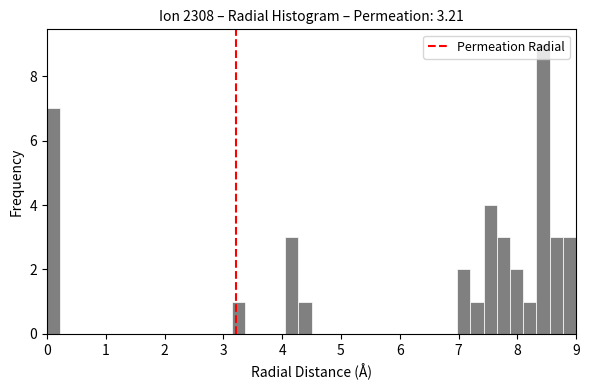

Around what value on the x-axis is the tallest bar? Give the approximate position of its centre, as read against the axis.

8.4